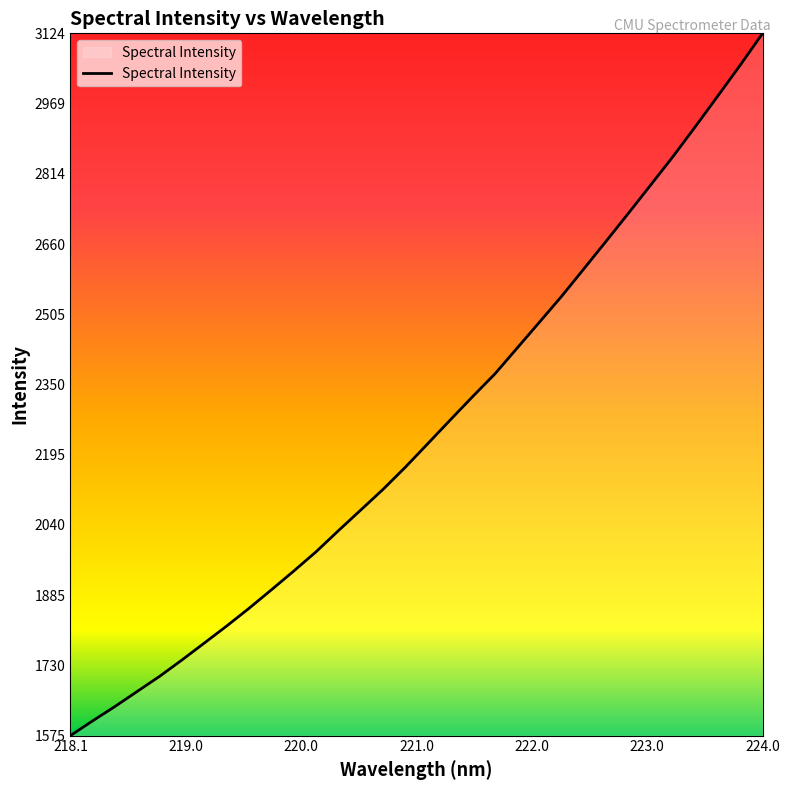

What is the maximum value shown in the chart?

3124.7